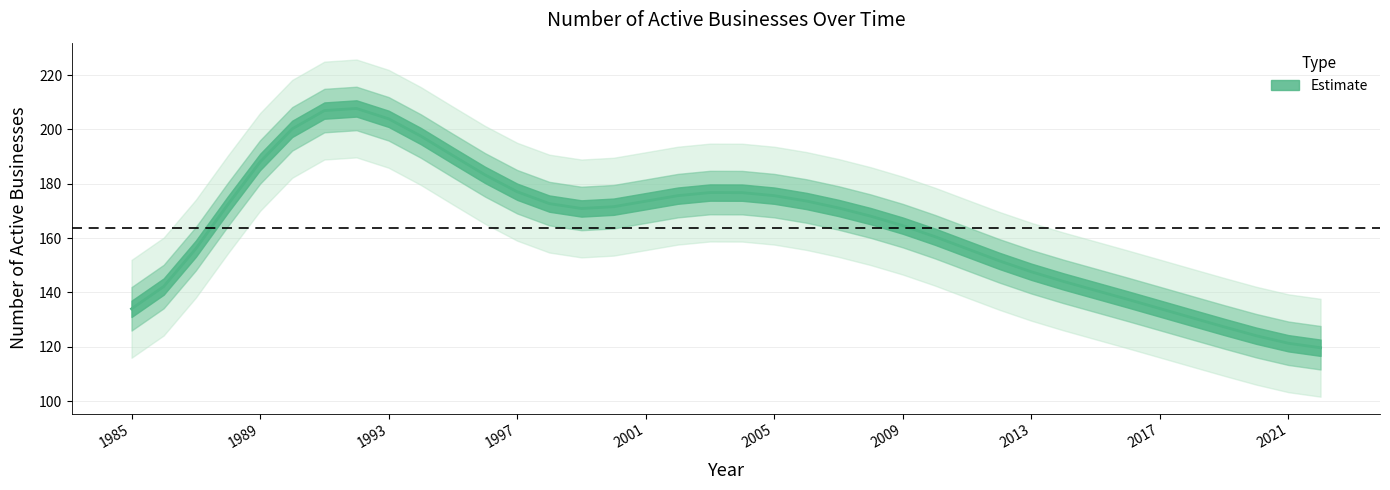

How many data points are less than 169?

19